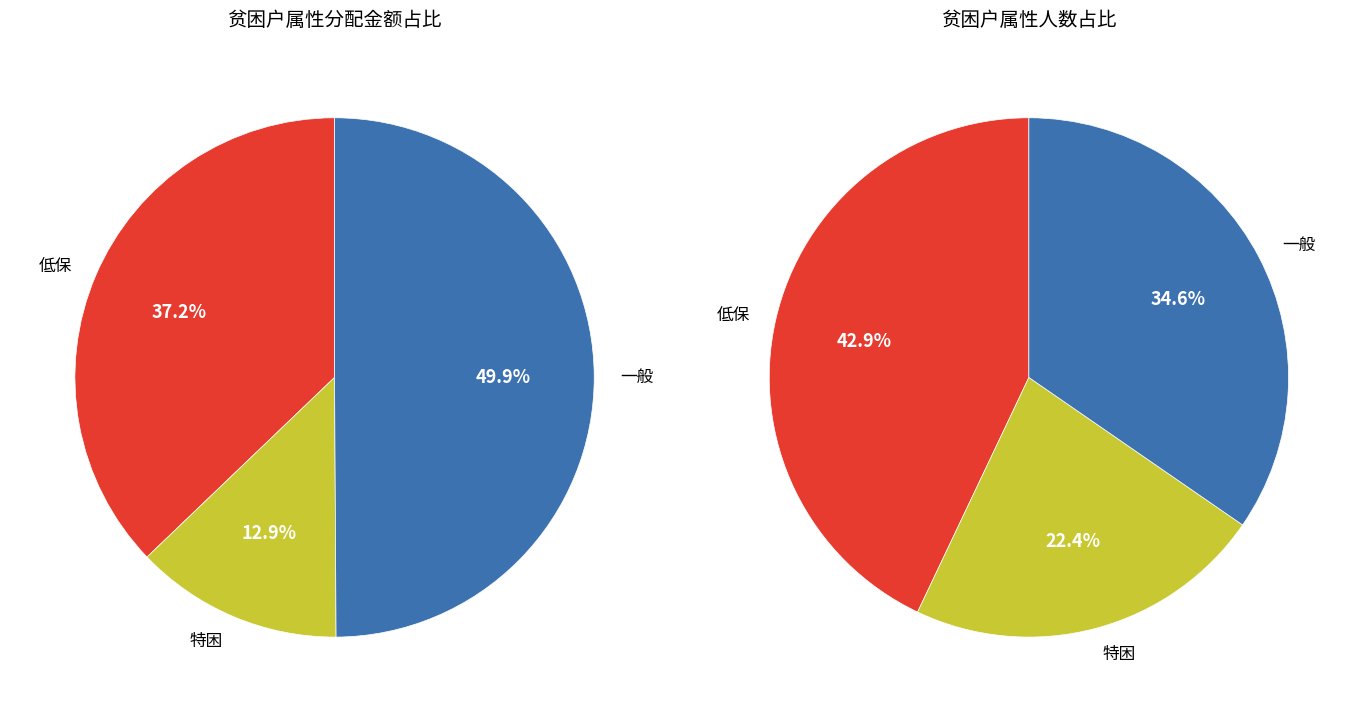

Which category has the smallest portion of the pie?

特困